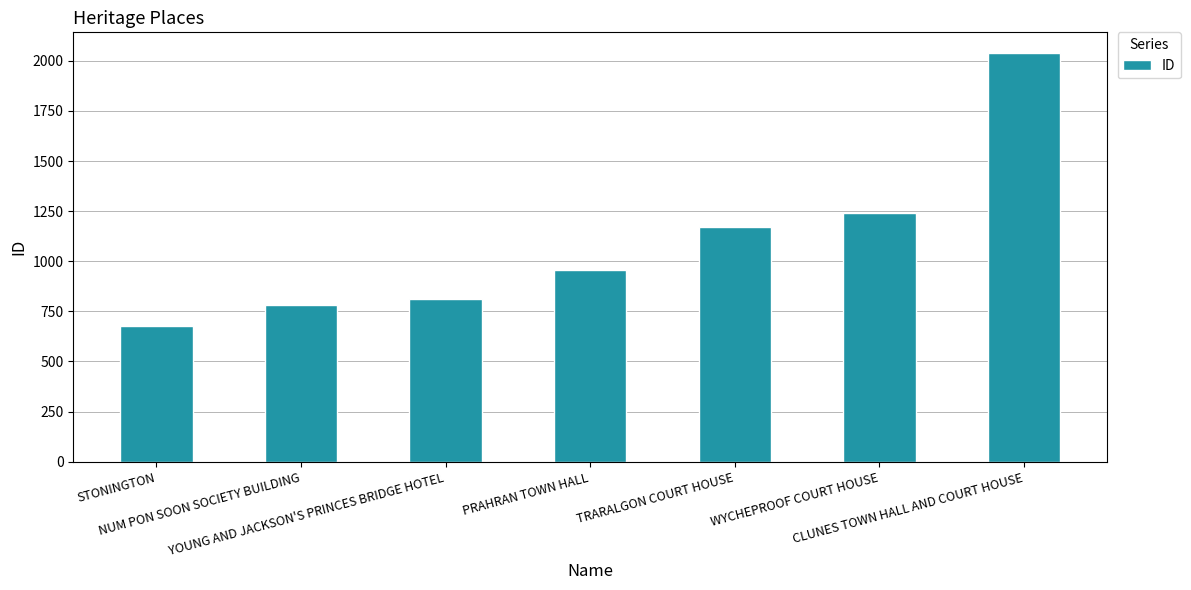

Count the number of categories in the chart.

7